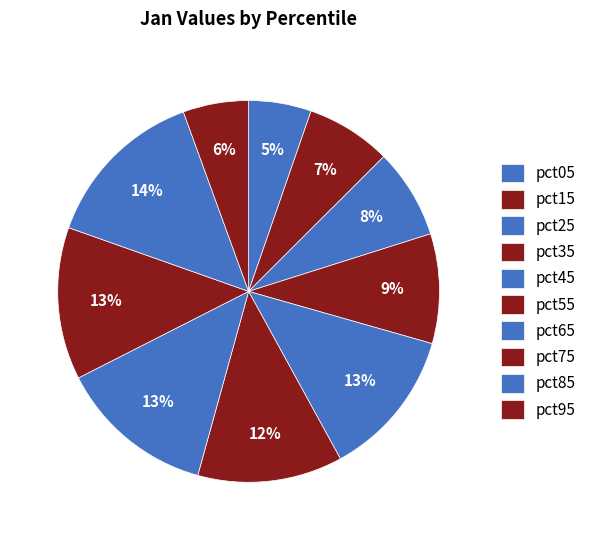

Count the number of slices in the pie.

10